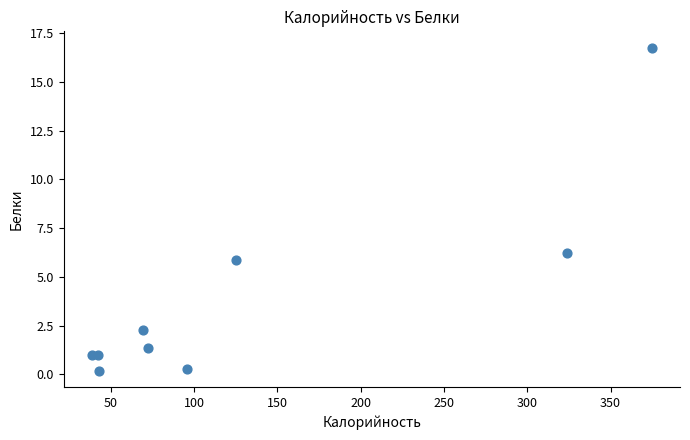

What is the range of X values (max minus min)?

336.2